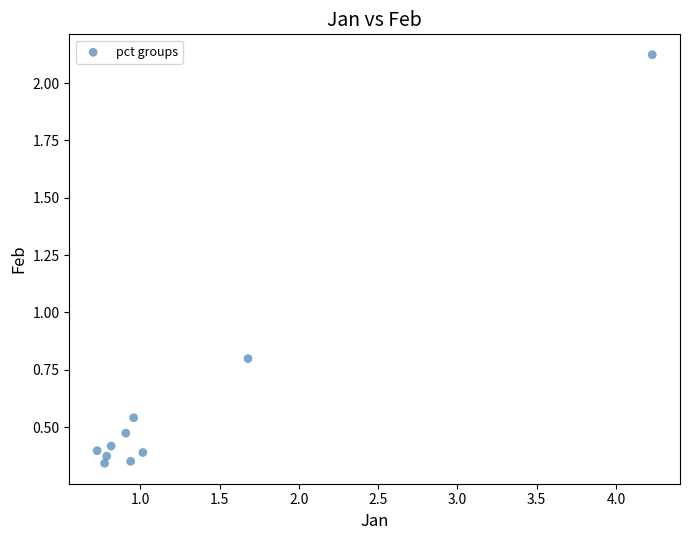

What is the range of Y values (max minus min)?

1.8